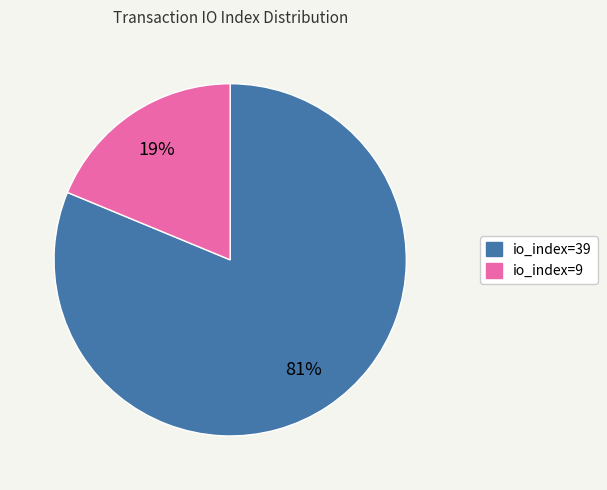

What is the ratio of the value at io_index=9 to the value at io_index=39?

0.2